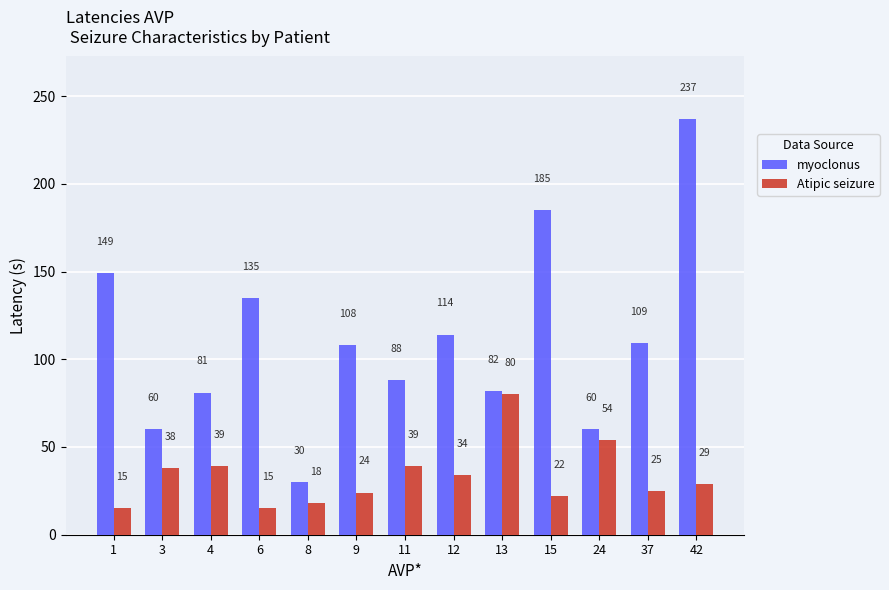

Is it true that myoclonus equals 79 at 3?

False